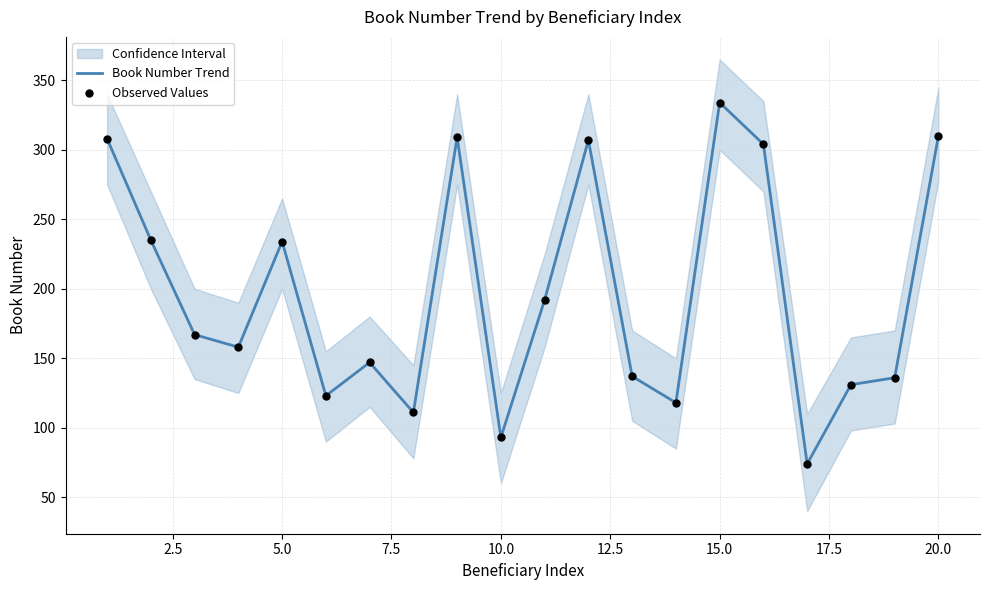

Which series has the largest Y range (max minus min)?

Book Number Trend